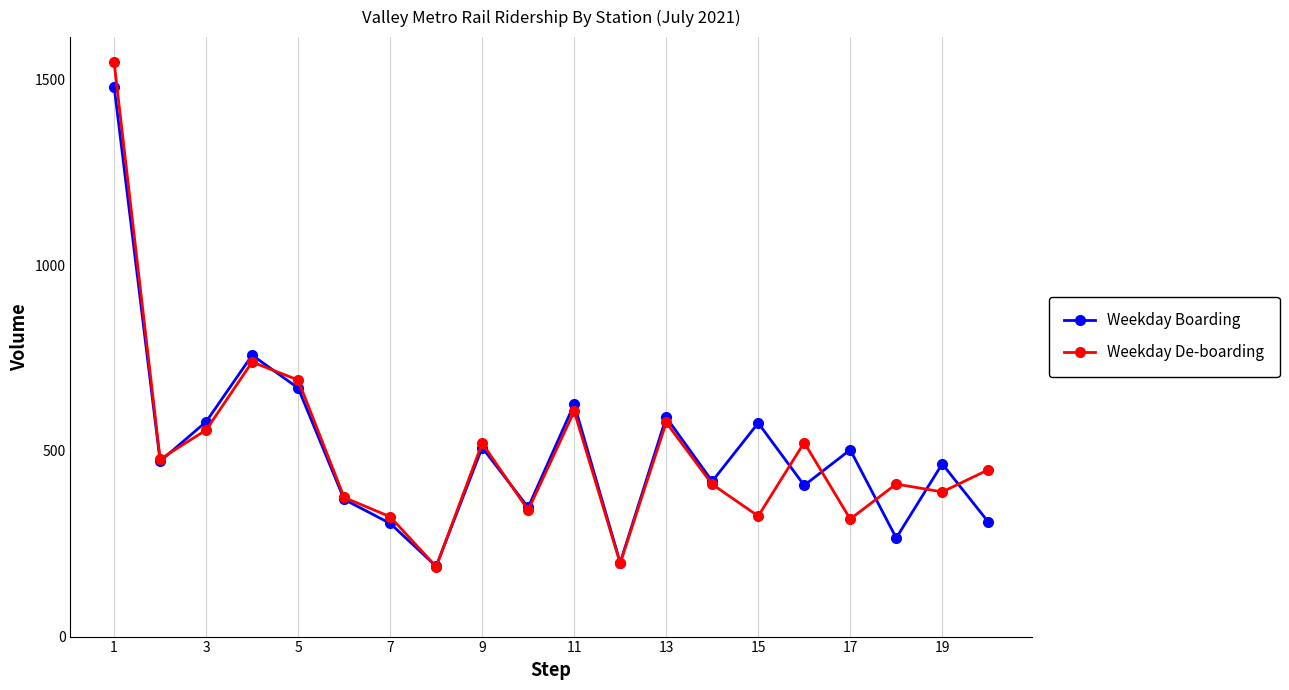

Does the chart display data point markers on the line(s)?

Yes